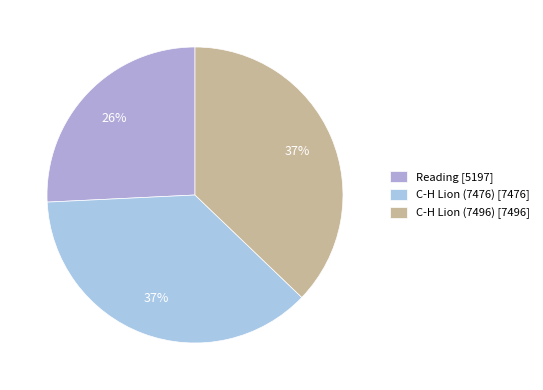

Does any single category account for the majority?

No